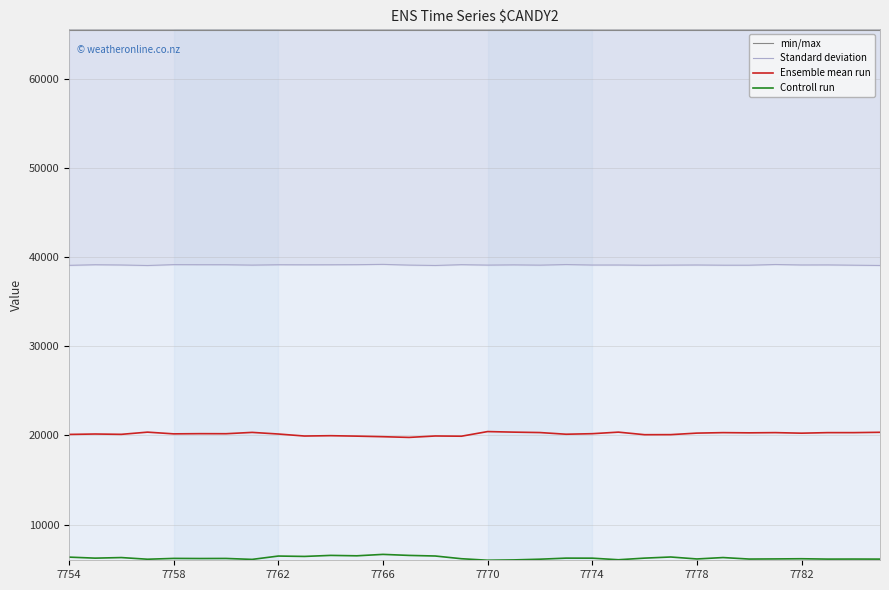

True or false: Ensemble mean run and Controll run intersect in this chart.

False